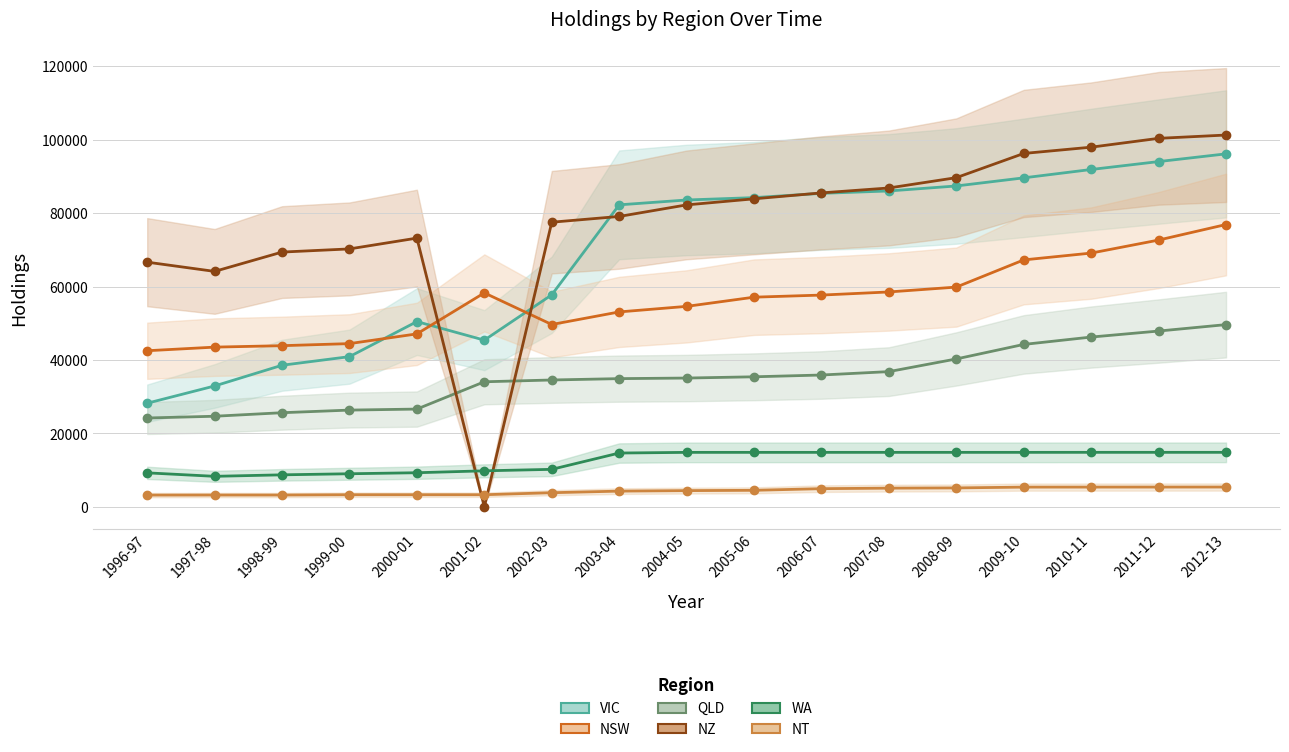

At 1996-97, list the series in order from smallest to largest.

NT, WA, QLD, VIC, NSW, NZ